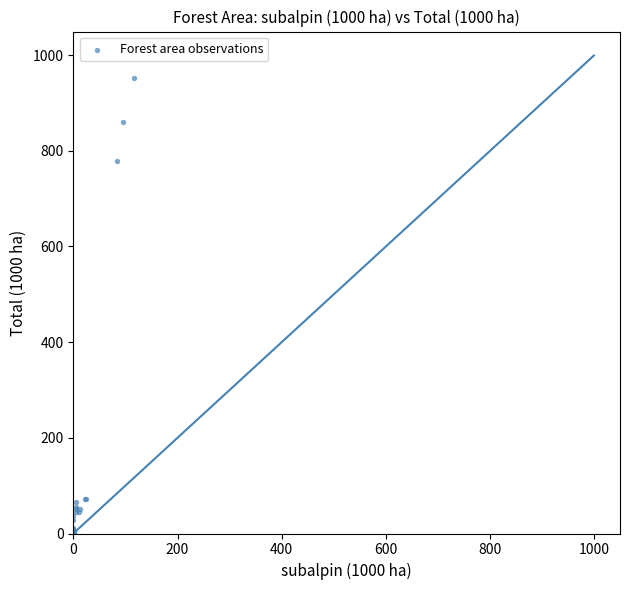

What Y value in the scatter plot is closest to 475?

778.8